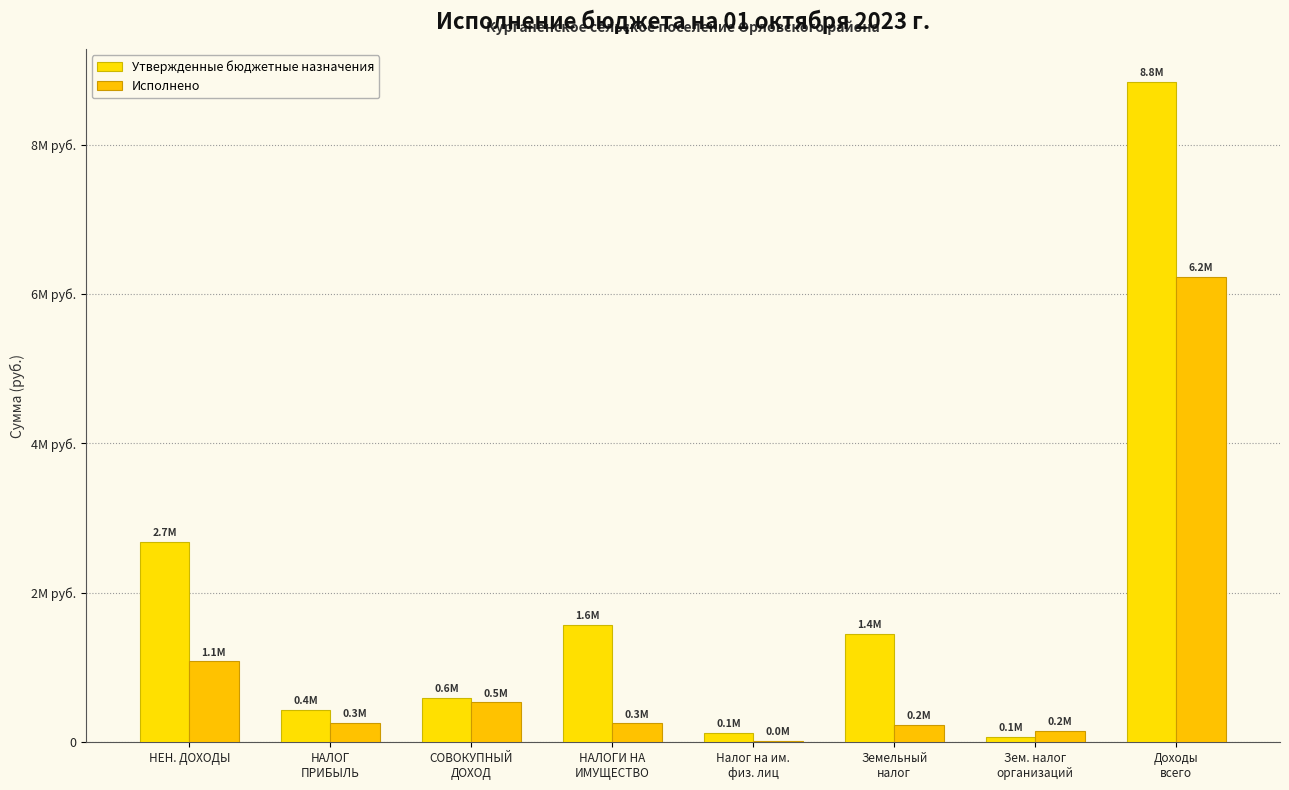

Are the bars horizontal?

No